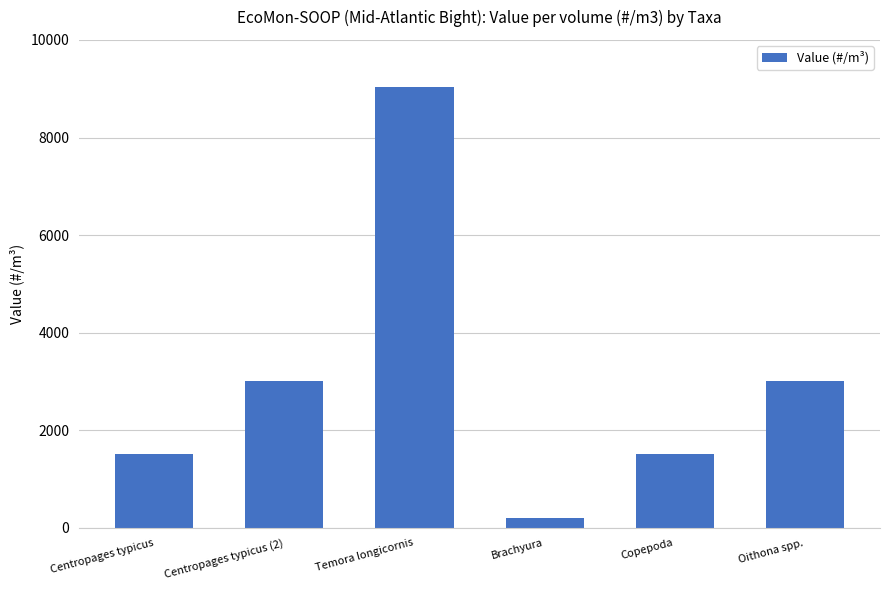

The chart shows a value of 2294.4 at Copepoda. True or false?

False